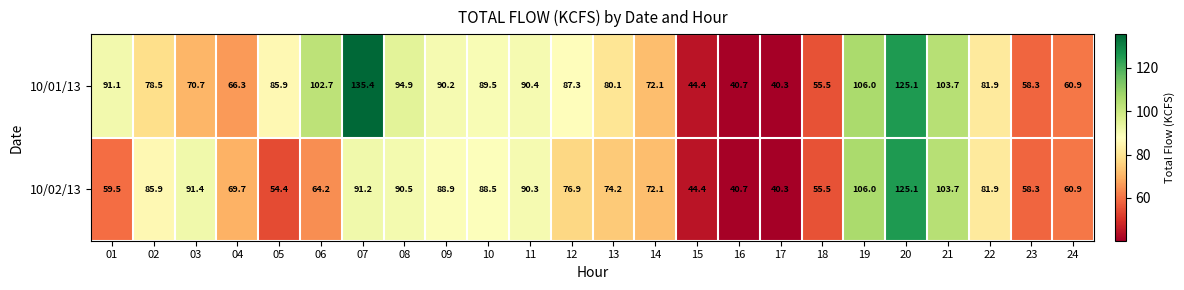

Where is 10/02/13 nearest to the value 82?

22